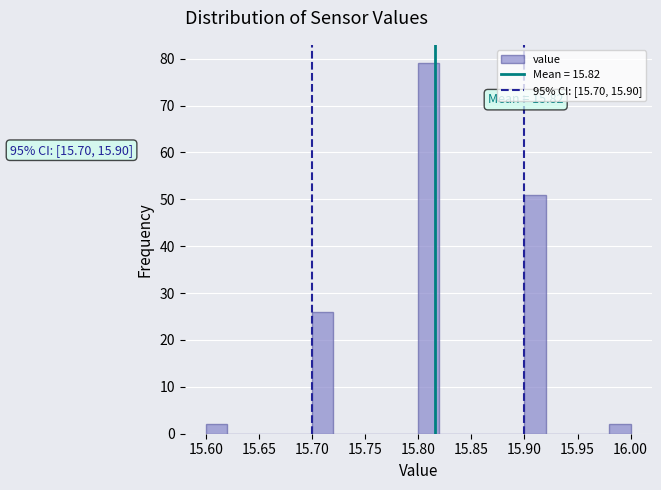

Which range on the x-axis has the tallest bar?

15.80 to 15.82